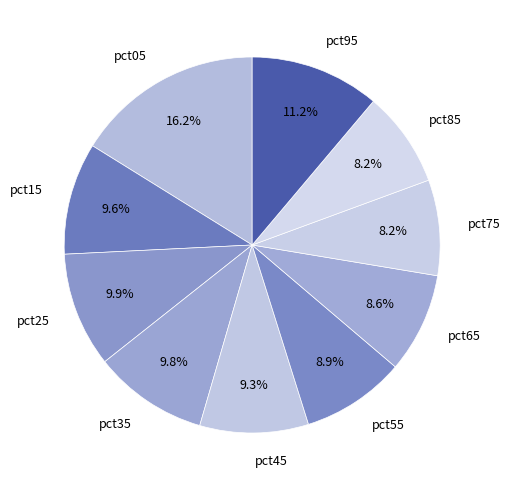

Count the number of slices in the pie.

10